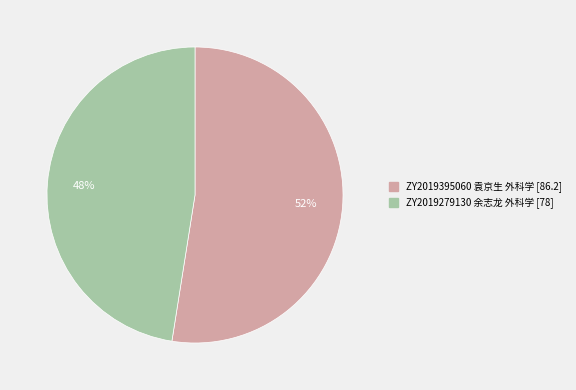

Is there a majority slice in this chart?

Yes